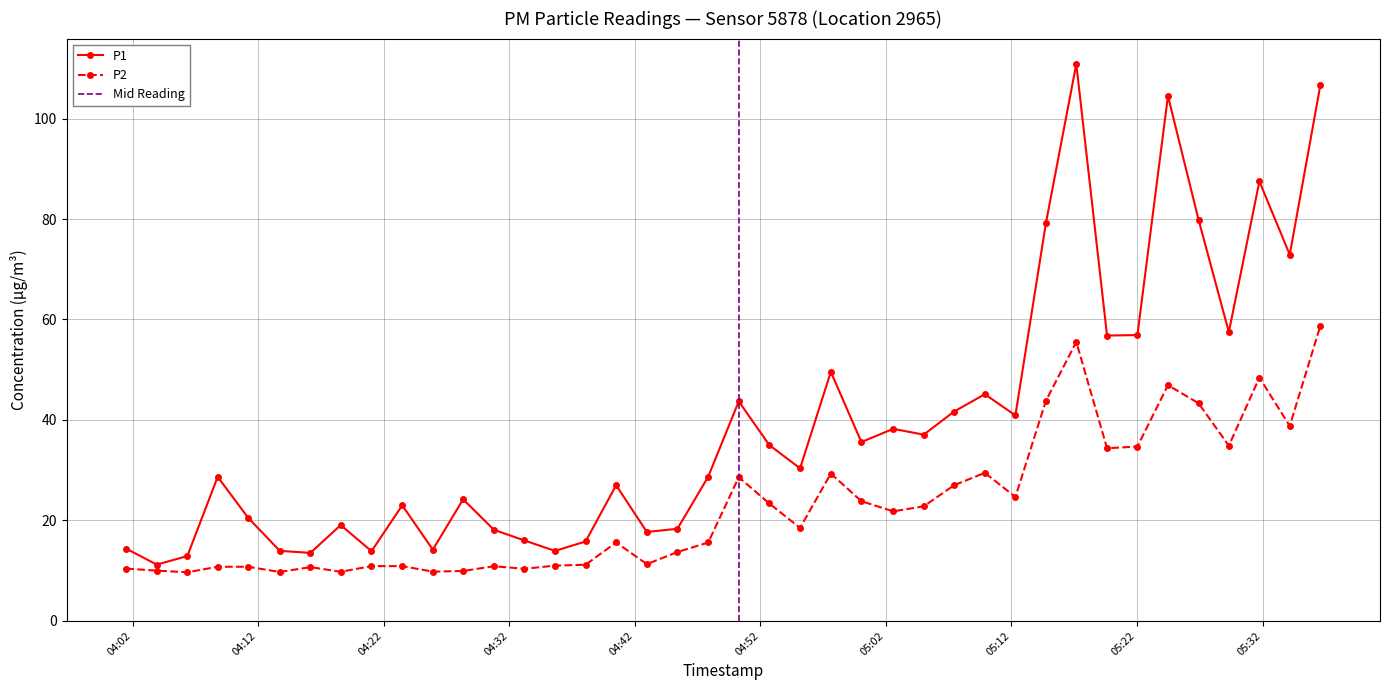

What is the maximum value for P2?

58.7